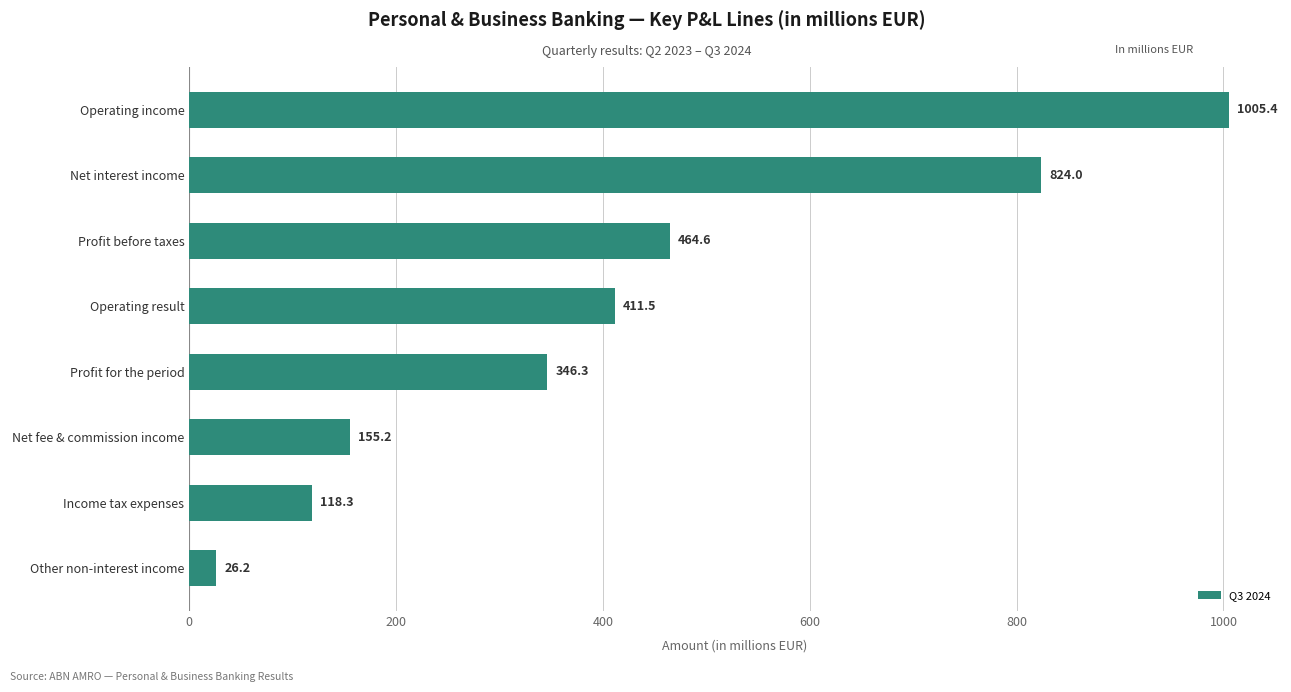

List the labels in order of value, largest first.

Operating income, Net interest income, Profit before taxes, Operating result, Profit for the period, Net fee & commission income, Income tax expenses, Other non-interest income